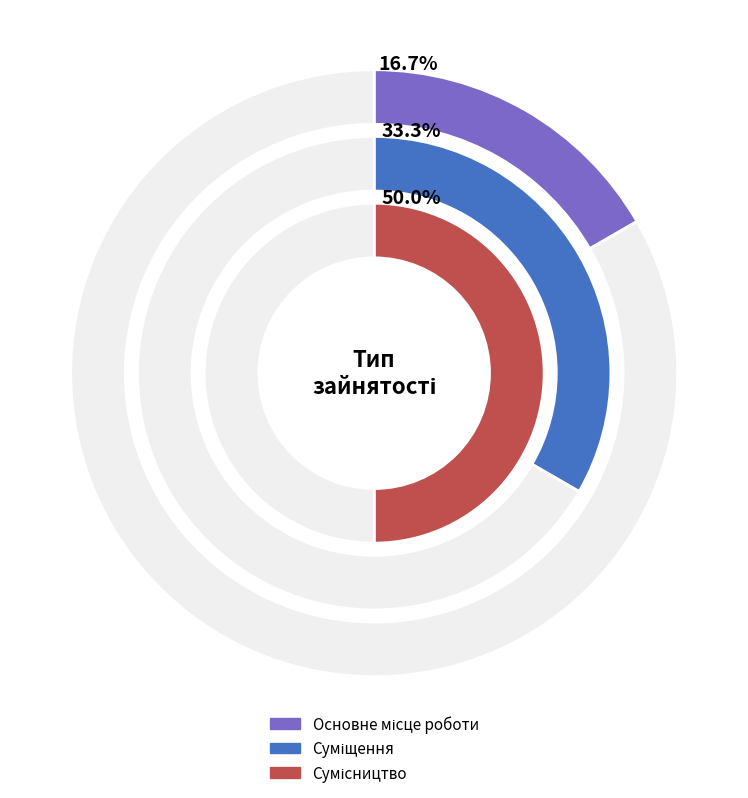

Approximately how many times larger is the value at Суміщення compared to Основне місце роботи?

2.0